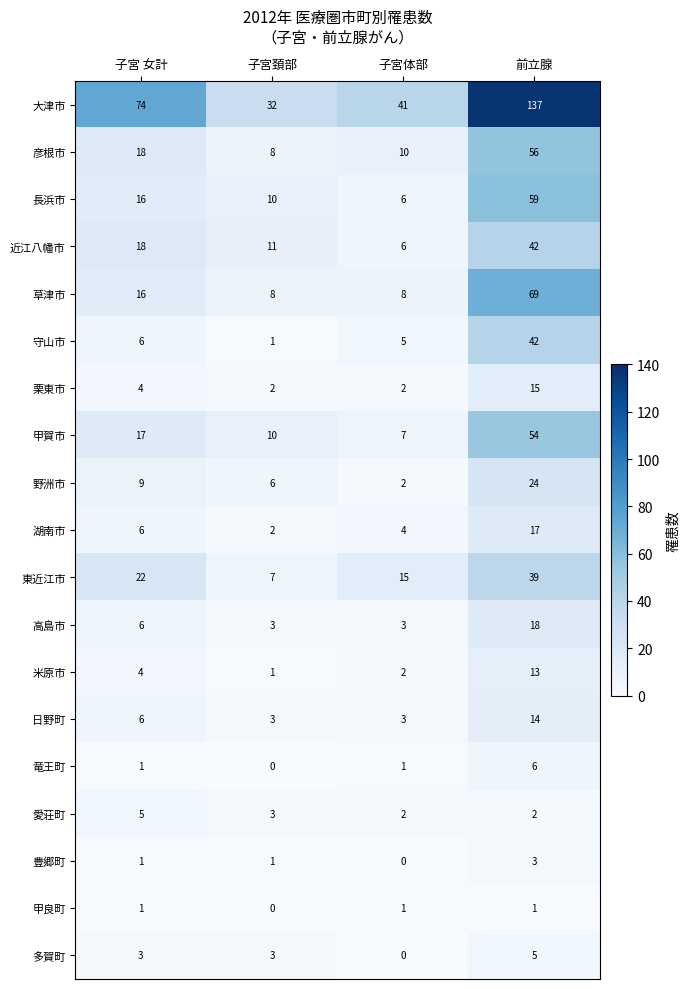

What is the maximum value for 彦根市?

56